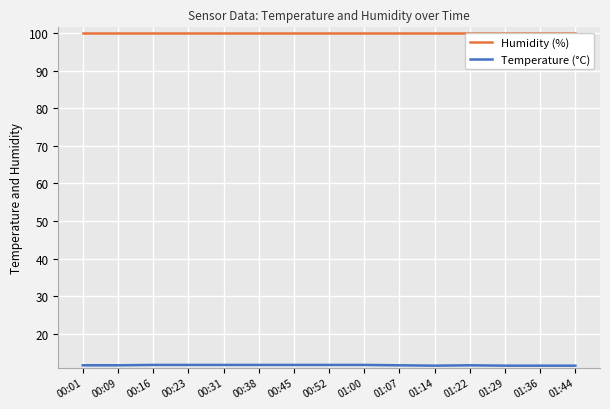

What position from the left is 00:23?

4